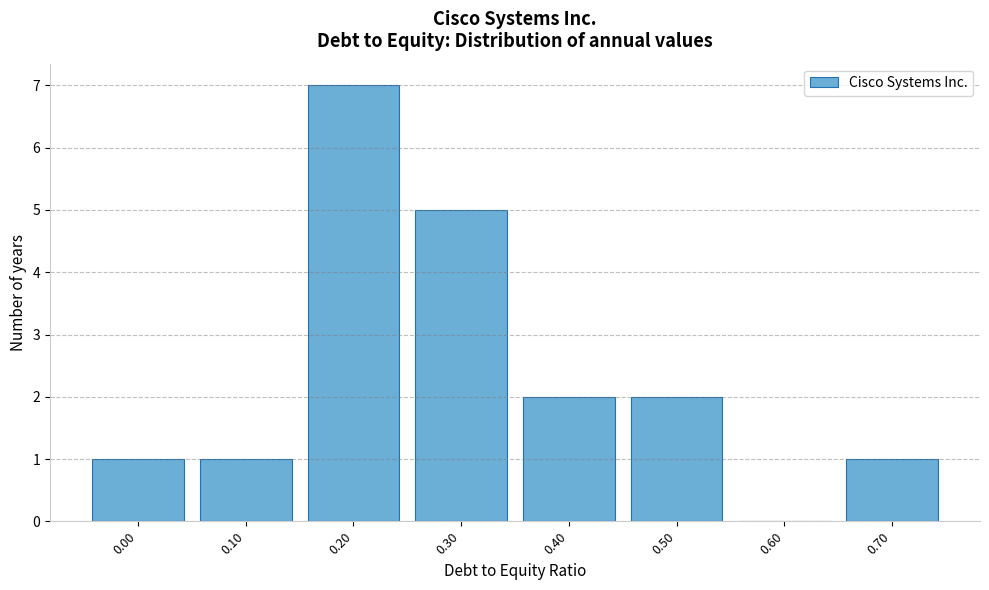

Reading left to right, transcribe all the data shown in this chart.

0.00=1	0.10=1	0.20=7	0.30=5	0.40=2	0.50=2	0.60=0	0.70=1